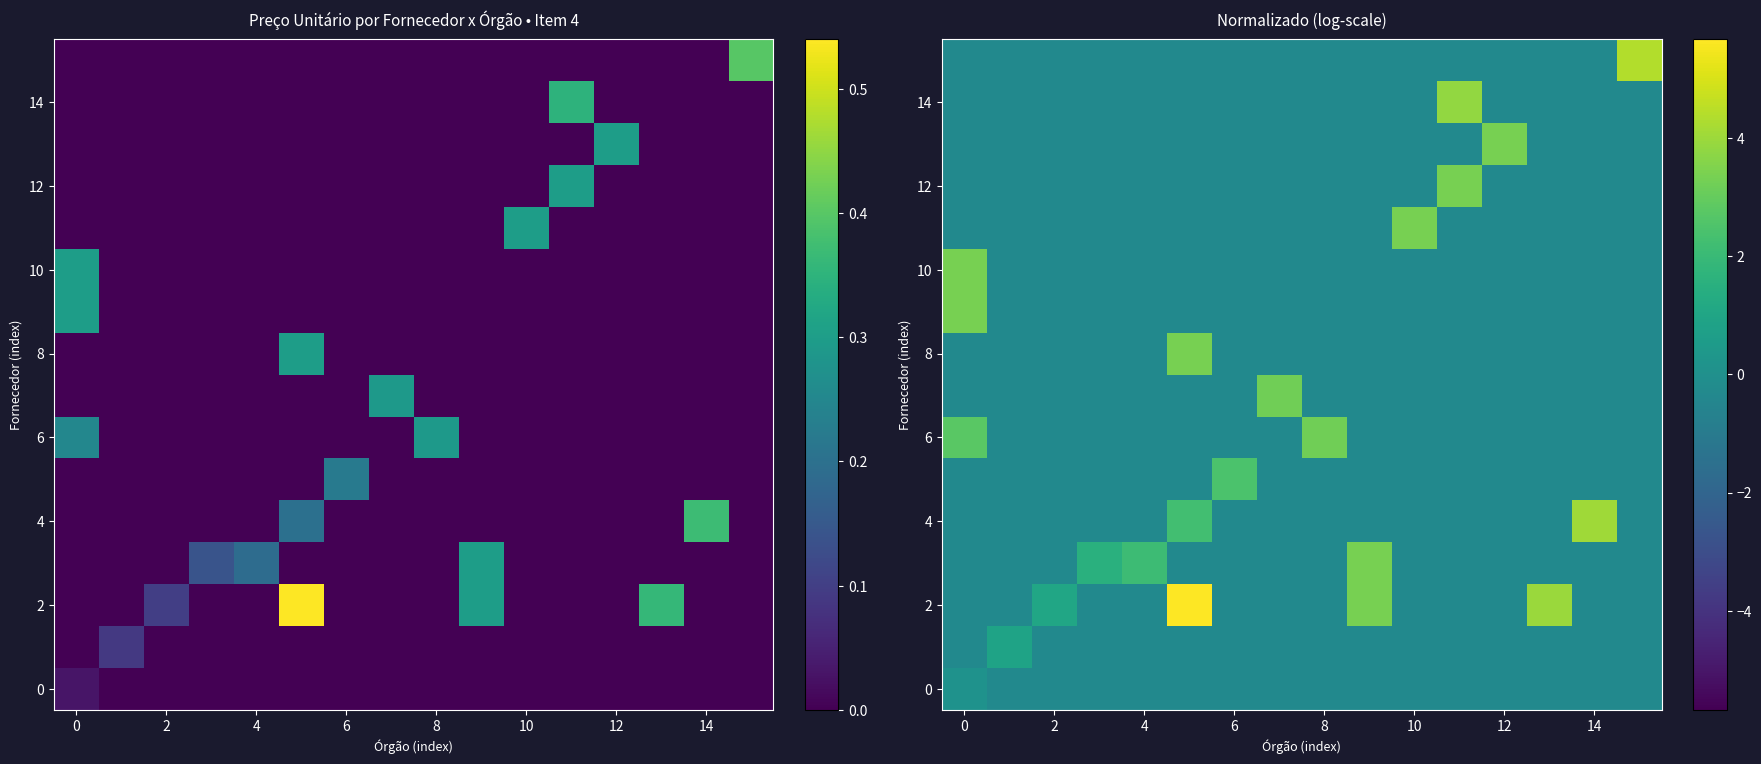

How many categories are shown in the chart?

16